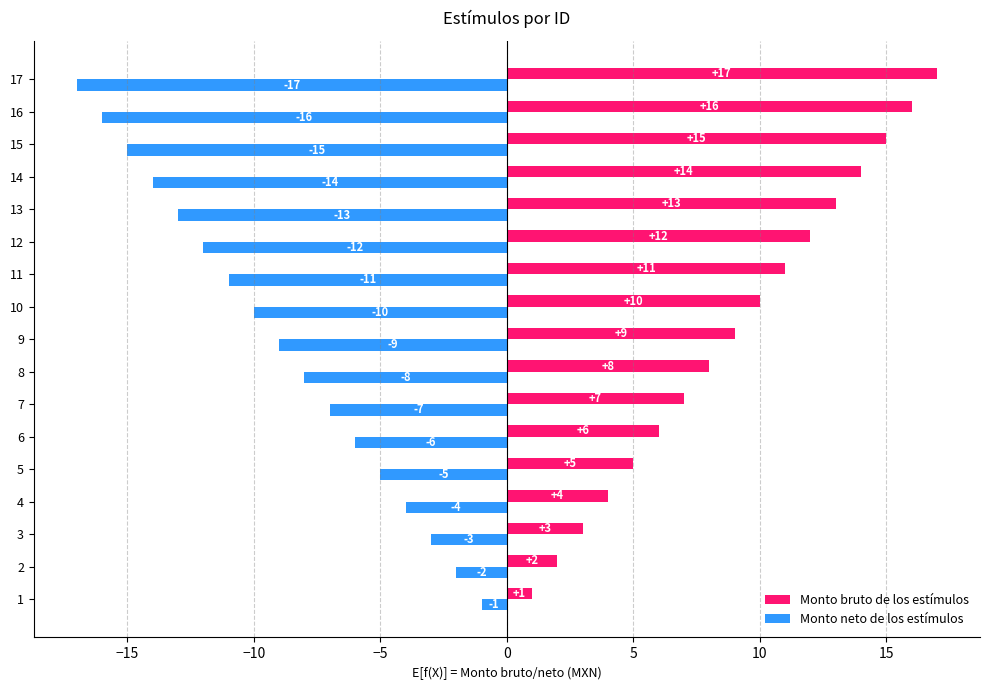

What is the difference between the highest and lowest values at 10?

20